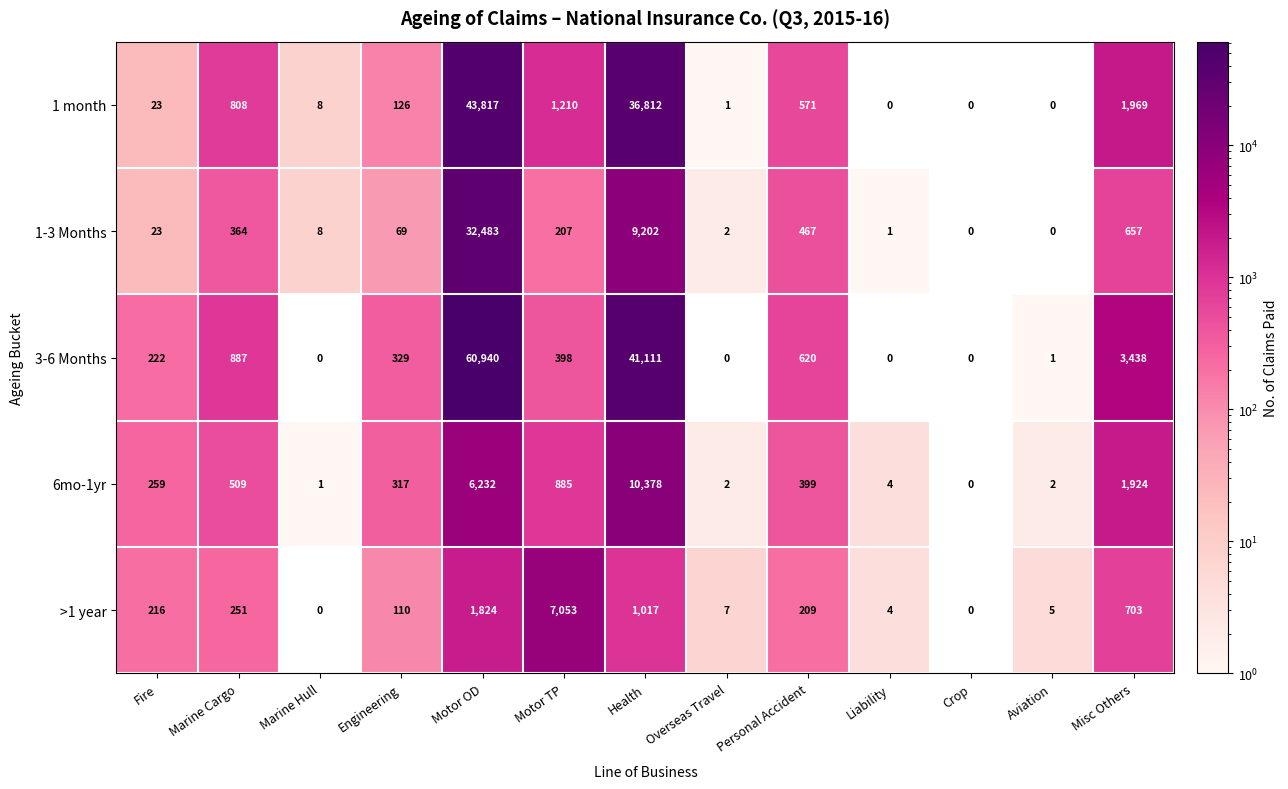

What is the sum of all 1-3 Months values?

43483